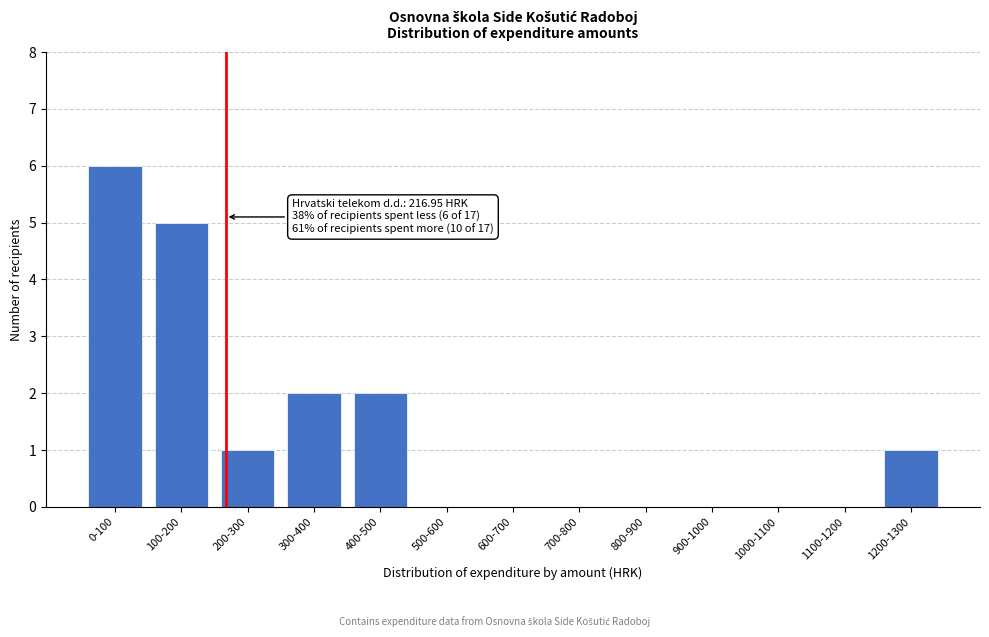

Reading left to right, transcribe all the data shown in this chart.

0-100=6	100-200=5	200-300=1	300-400=2	400-500=2	500-600=0	600-700=0	700-800=0	800-900=0	900-1000=0	1000-1100=0	1100-1200=0	1200-1300=1